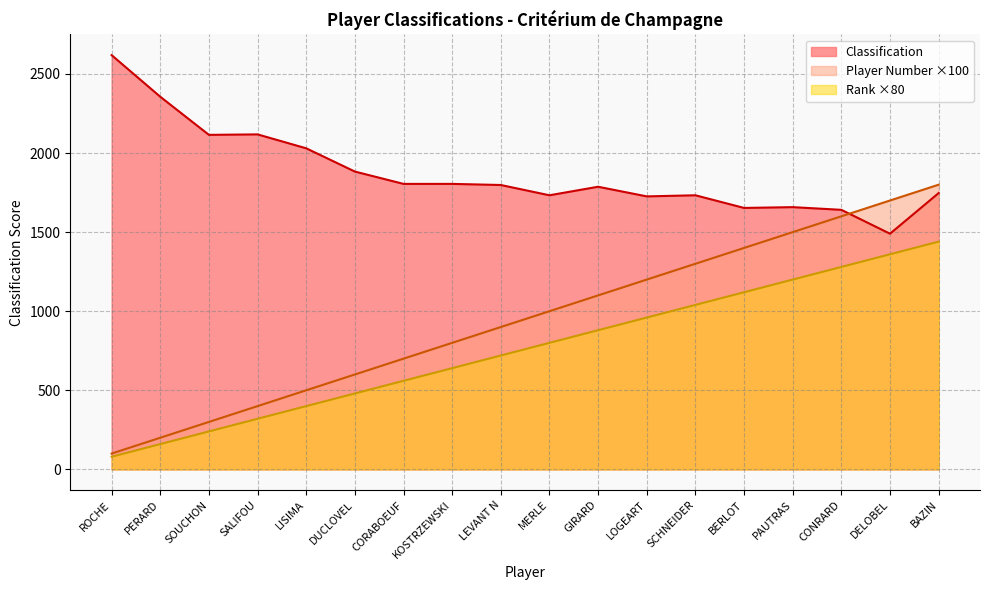

Is it true that Classification equals 1134 at ROCHE?

False